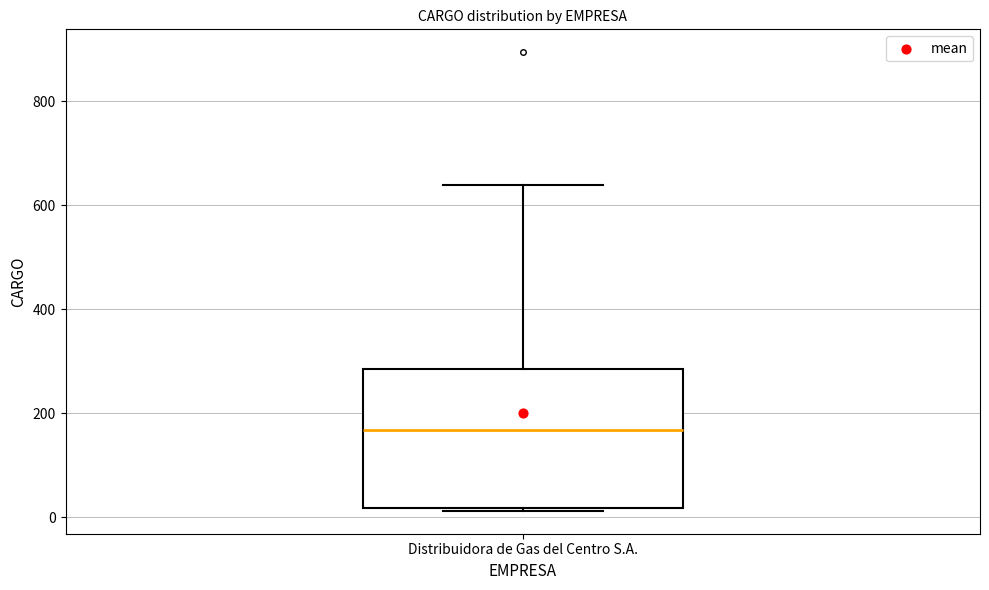

Read this box plot against the y-axis: the position of the median line, the range covered by the box, and the ends of both whiskers. The values are not printed on the chart, so give them approximately, as read against the axis.

median 160, box 20 to 280, whiskers 20 to 640